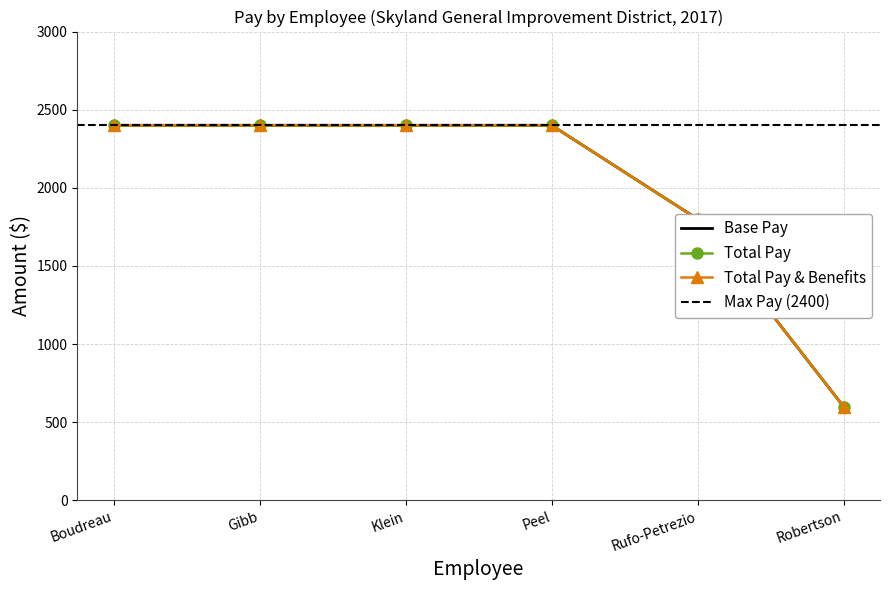

True or false: Total Pay has more than 1 points higher than both neighbors.

False